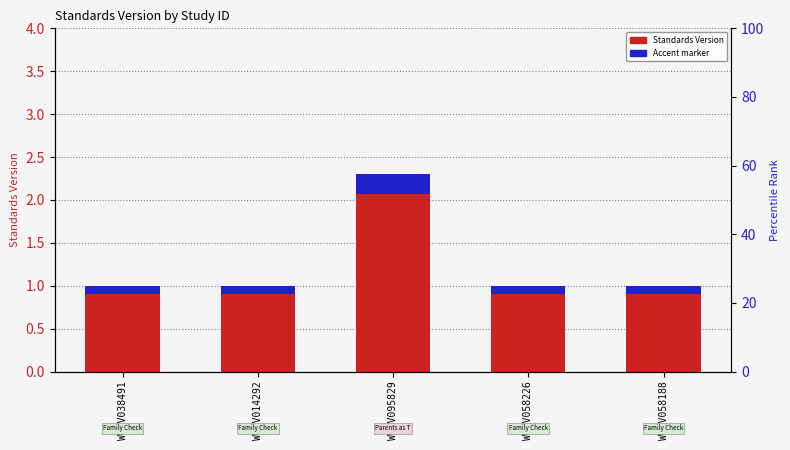

Reading left to right, list all the values displayed in this chart.

Standards Version: WWHV038491=1.0	WWHV014292=1.0	WWHV095829=2.3	WWHV058226=1.0	WWHV058188=1.0
Accent marker: WWHV038491=0.1	WWHV014292=0.1	WWHV095829=0.2	WWHV058226=0.1	WWHV058188=0.1